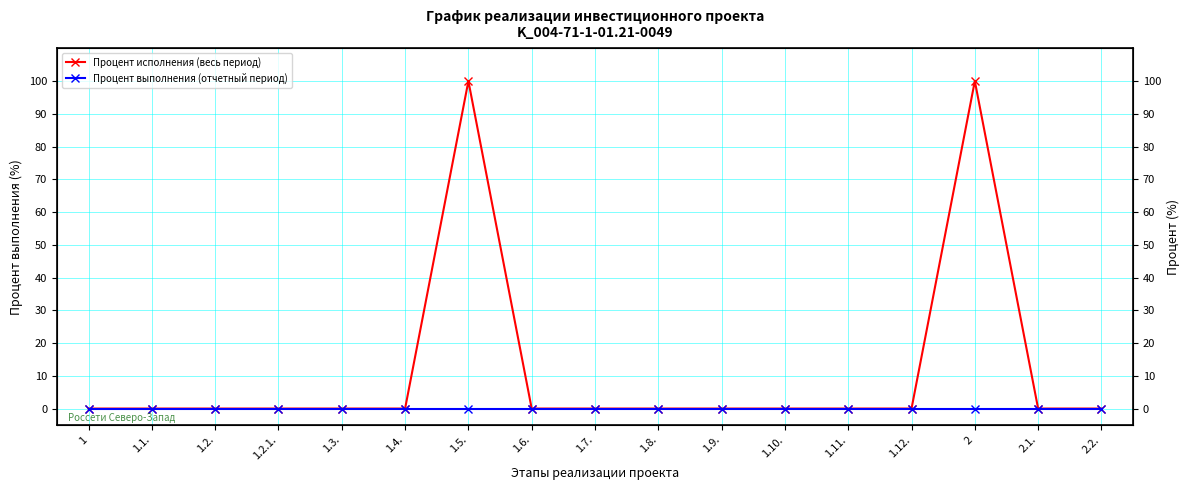

How many values in Процент исполнения (весь период) are above zero?

2